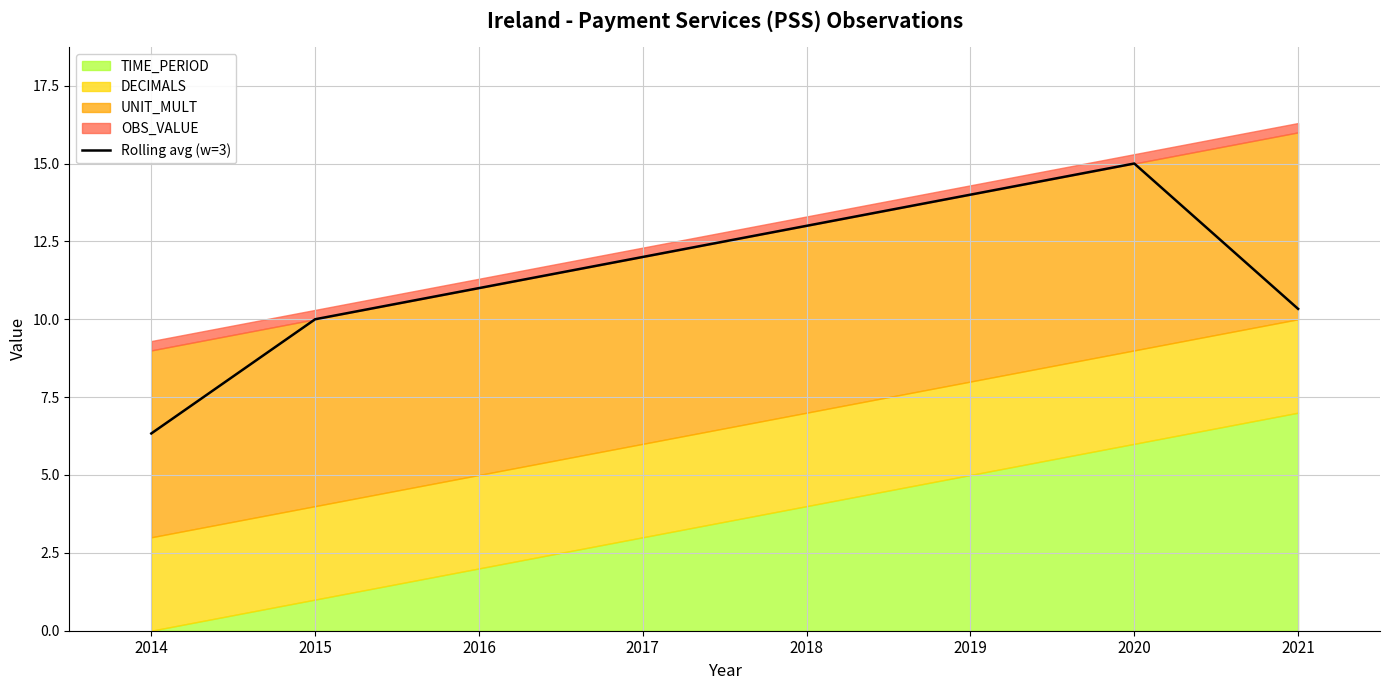

What is the lowest value of the Rolling avg (w=3) series?

6.3